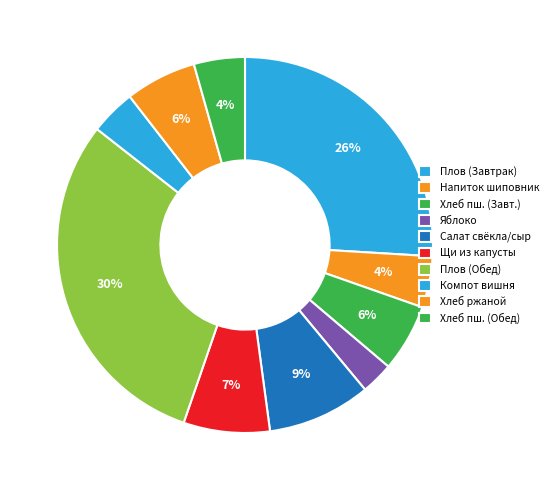

Count the number of slices in the pie.

10